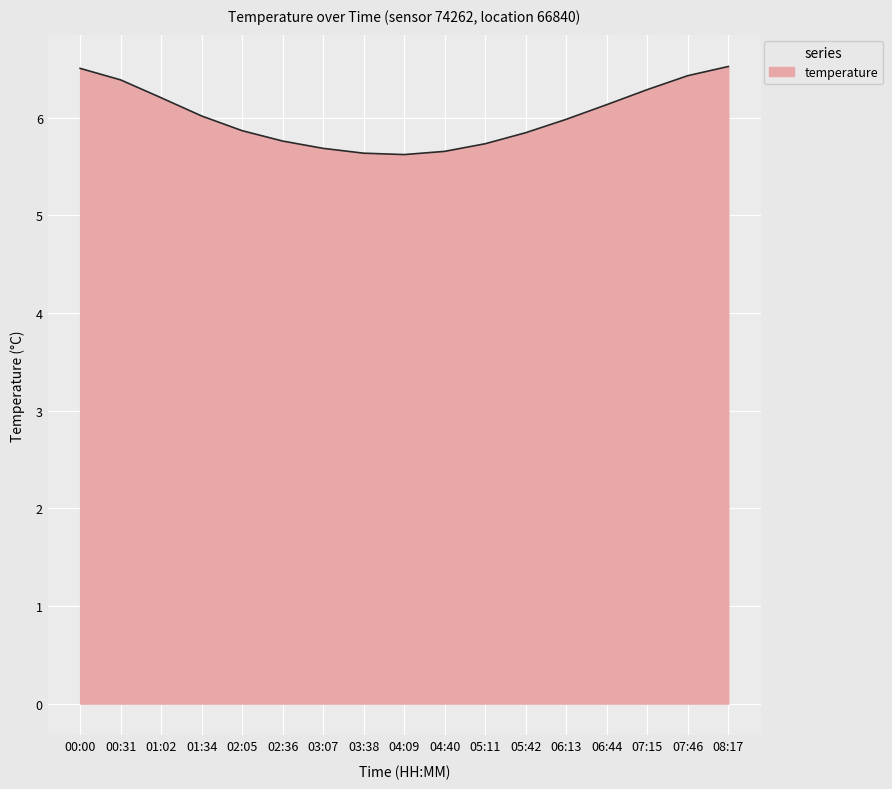

What is the sum of all values?

102.3